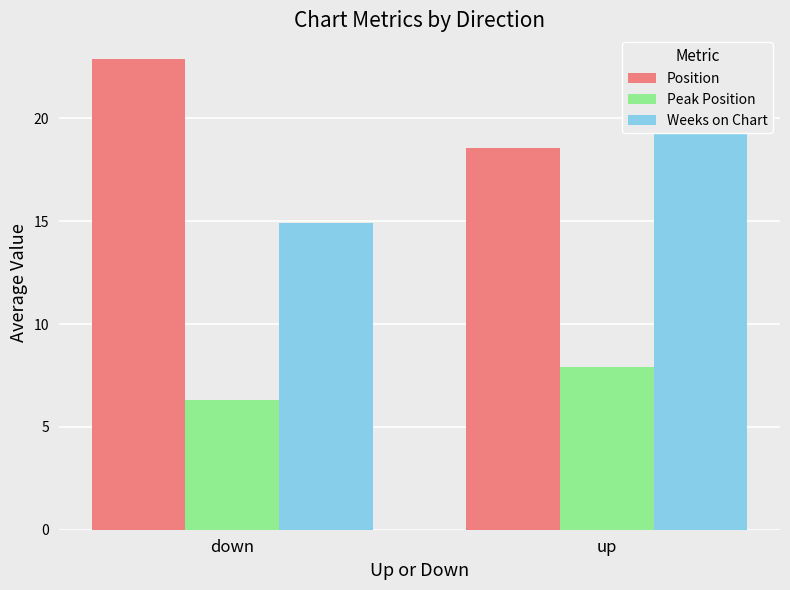

The value of Peak Position at down is 1.4. True or false?

False